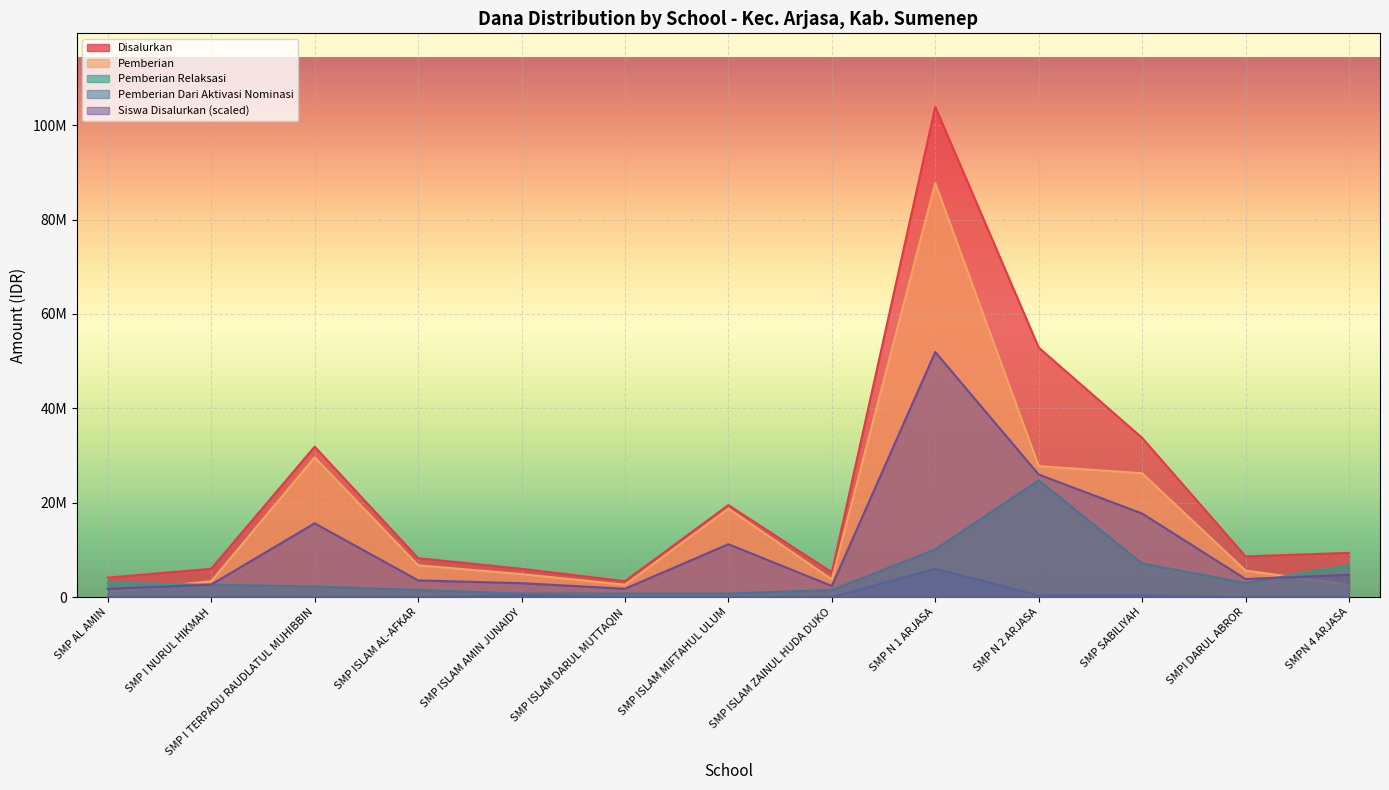

Reading left to right, list all the values displayed in this chart.

Pemberian: 1125000.0	3375000.0	29625000.0	6750000.0	4875000.0	2625000.0	18750000.0	3750000.0	87750000.0	27750000.0	26250000.0	5625000.0	2625000.0
Pemberian Relaksasi: 3000000.0	2625000.0	2250000.0	1500000.0	750000.0	750000.0	750000.0	1500000.0	10125000.0	24750000.0	7125000.0	3000000.0	6750000.0
Disalurkan: 4125000.0	6000000.0	31875000.0	8250000.0	6000000.0	3375000.0	19500000.0	5250000.0	103875000.0	52875000.0	33750000.0	8625000.0	9375000.0
Pemberian Dari Aktivasi Nominasi: 0.0	0.0	0.0	0.0	375000.0	0.0	0.0	0.0	6000000.0	375000.0	375000.0	0.0	0.0
Siswa Disalurkan: 1770596.6	2655894.9	15640269.9	3541193.2	2950994.3	1770596.6	11213778.4	2360795.5	51937500.0	25968750.0	17705965.9	3836292.6	4721590.9